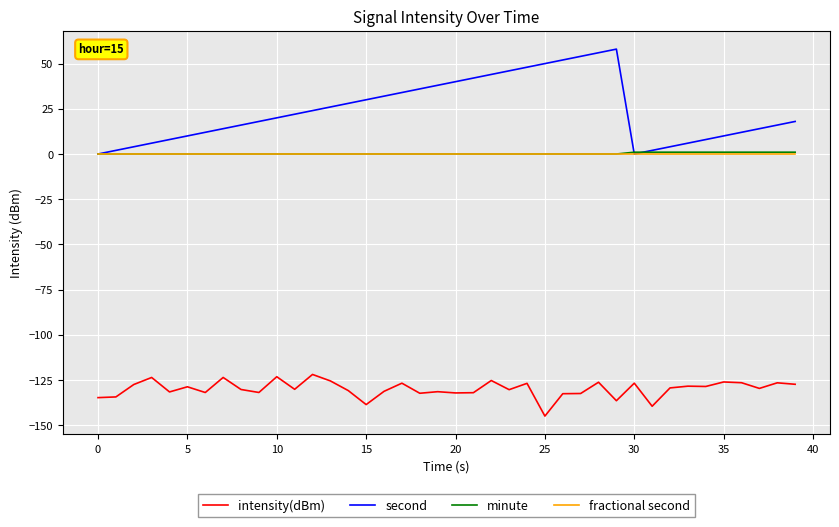

True or false: second and intensity(dBm) cross at least once.

False